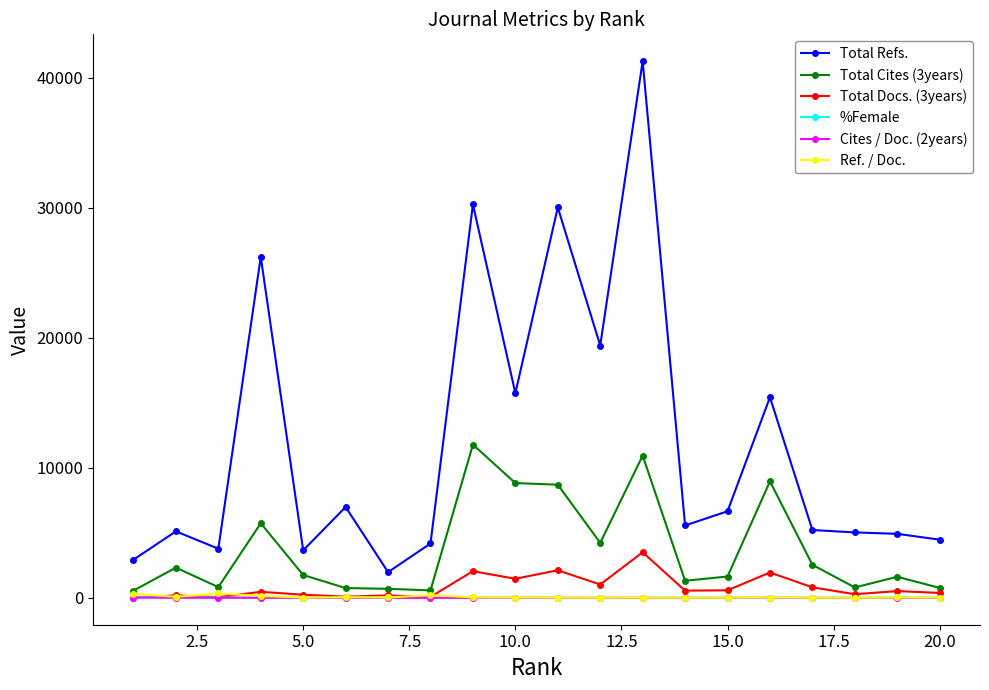

True or false: Ref. / Doc. has more than 2 interior local peaks.

True